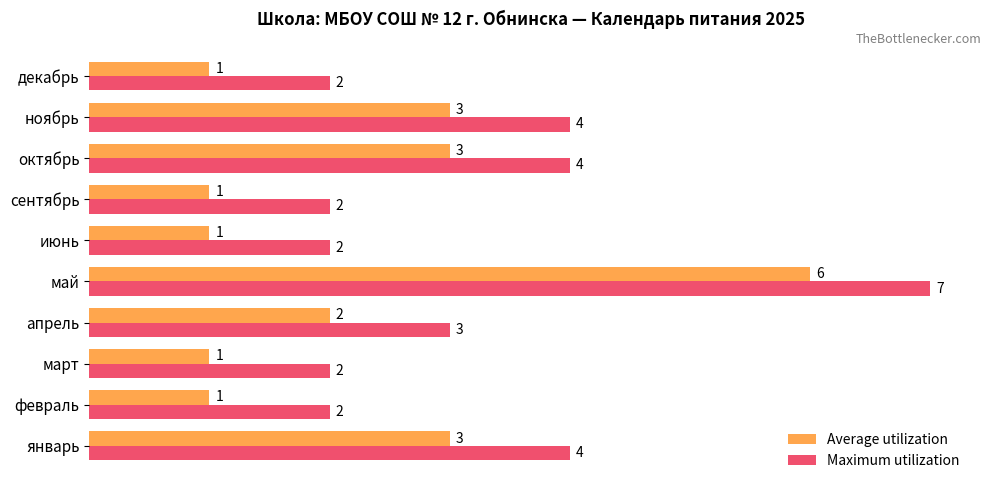

What are all the series names shown in the legend?

Average utilization, Maximum utilization